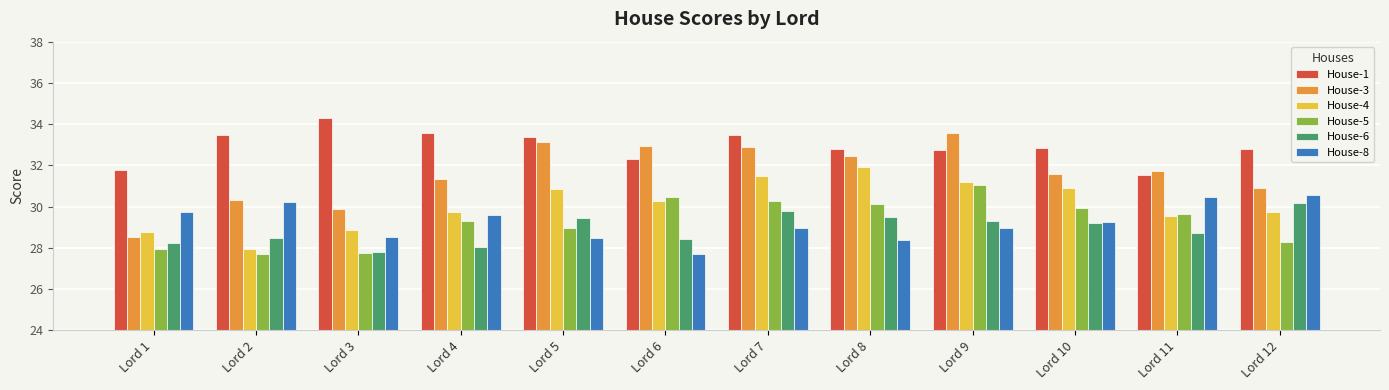

What is the greatest value displayed?

34.3